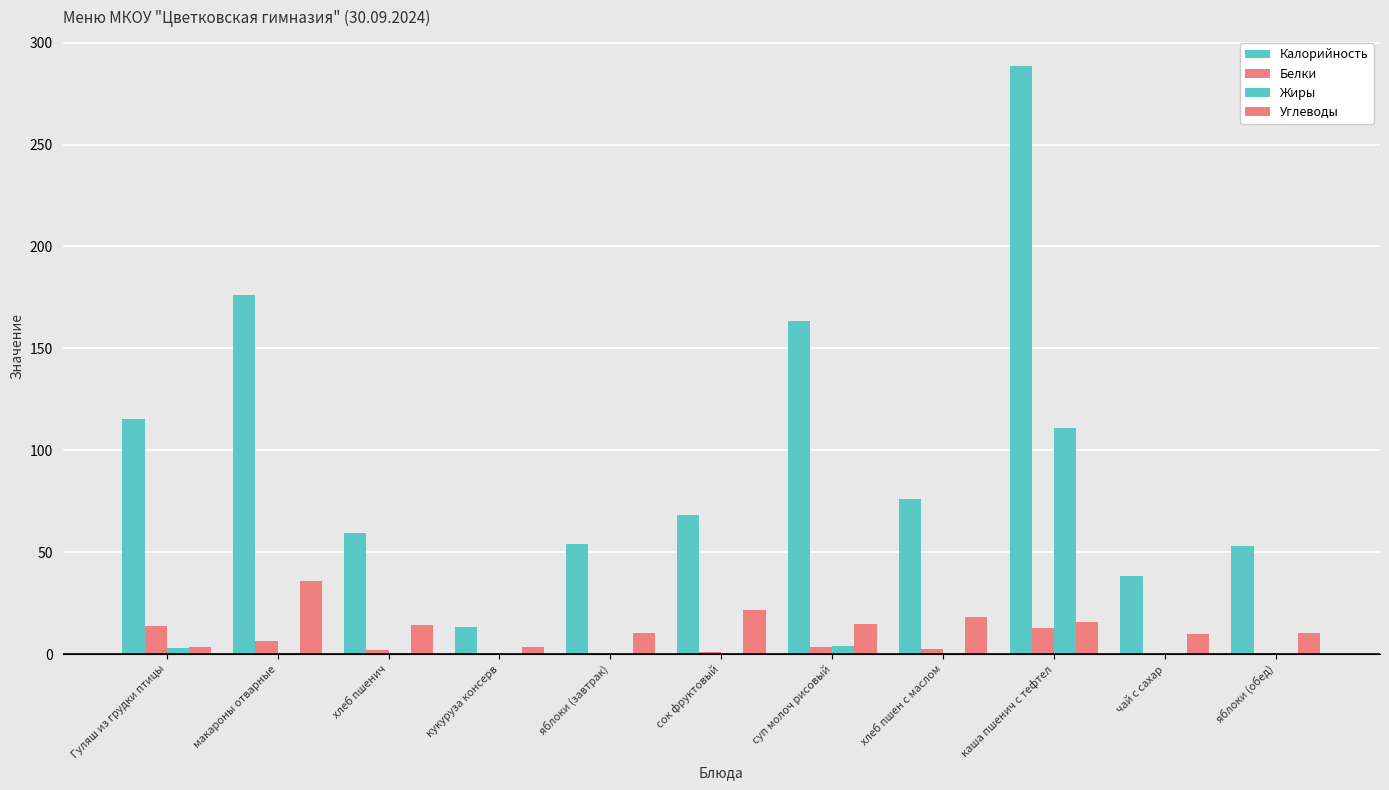

What is the difference between the second highest and second lowest values in the Углеводы series?

18.1